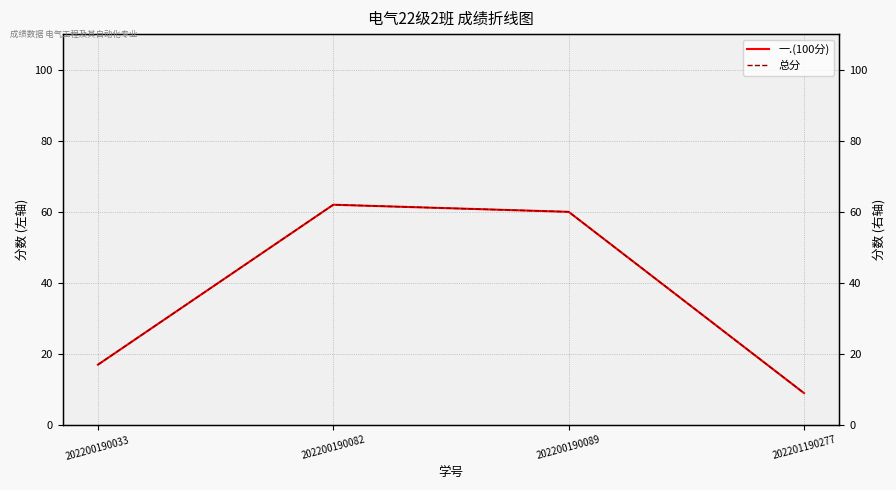

Reading right to left, what are all the values shown in this chart?

一.(100分): 202201190277=9	202200190089=60	202200190082=62	202200190033=17
总分: 202201190277=9	202200190089=60	202200190082=62	202200190033=17